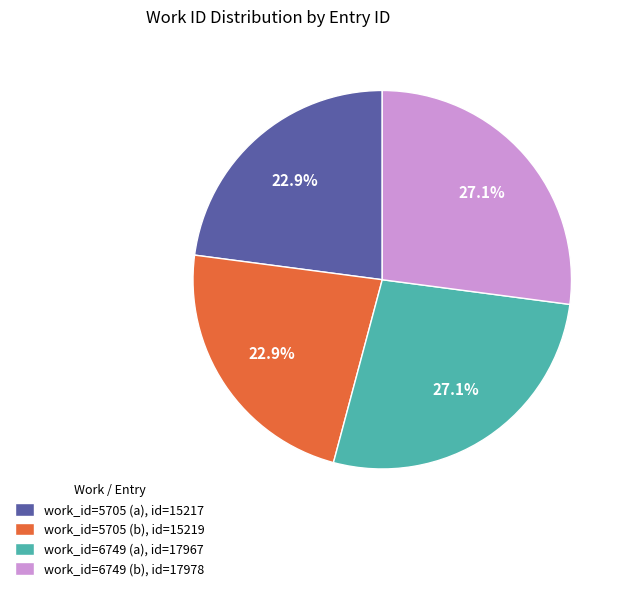

Approximately how many times larger is the value at work_id=5705 (a), id=15217 compared to work_id=6749 (a), id=17967?

0.8